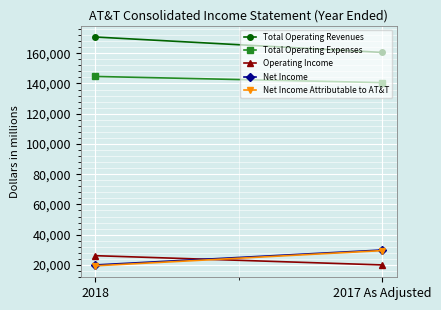

What value does the Net Income series have at 2018?

19953